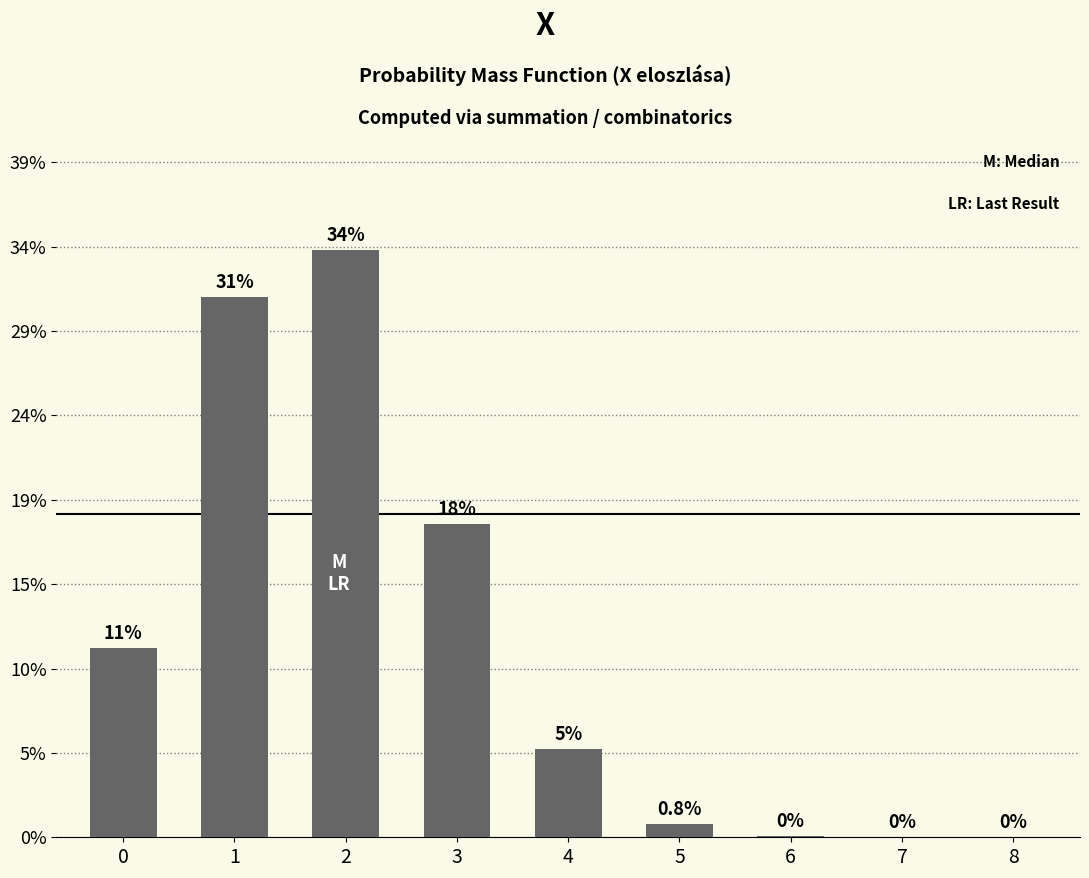

Are the bars horizontal?

No